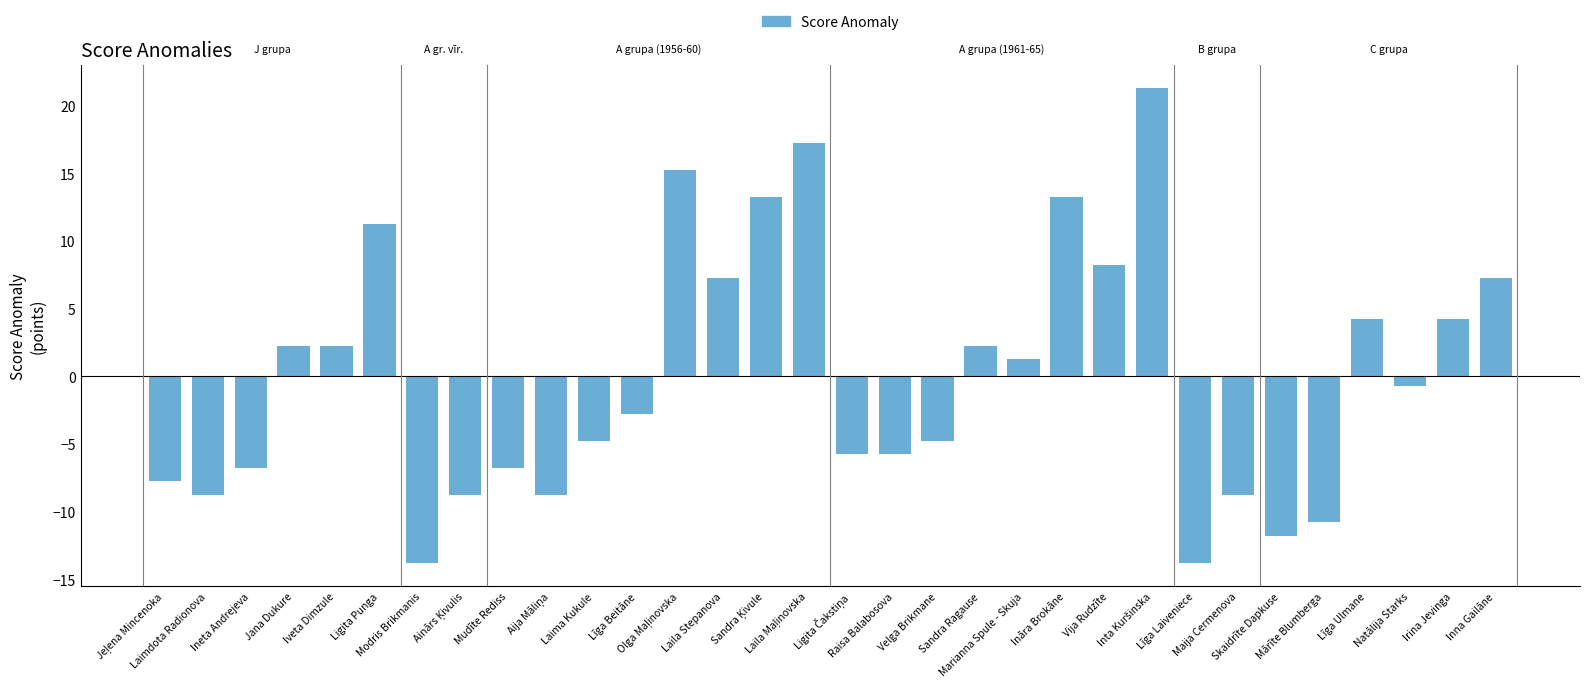

What is the difference between the second highest and minimum values?

31.0